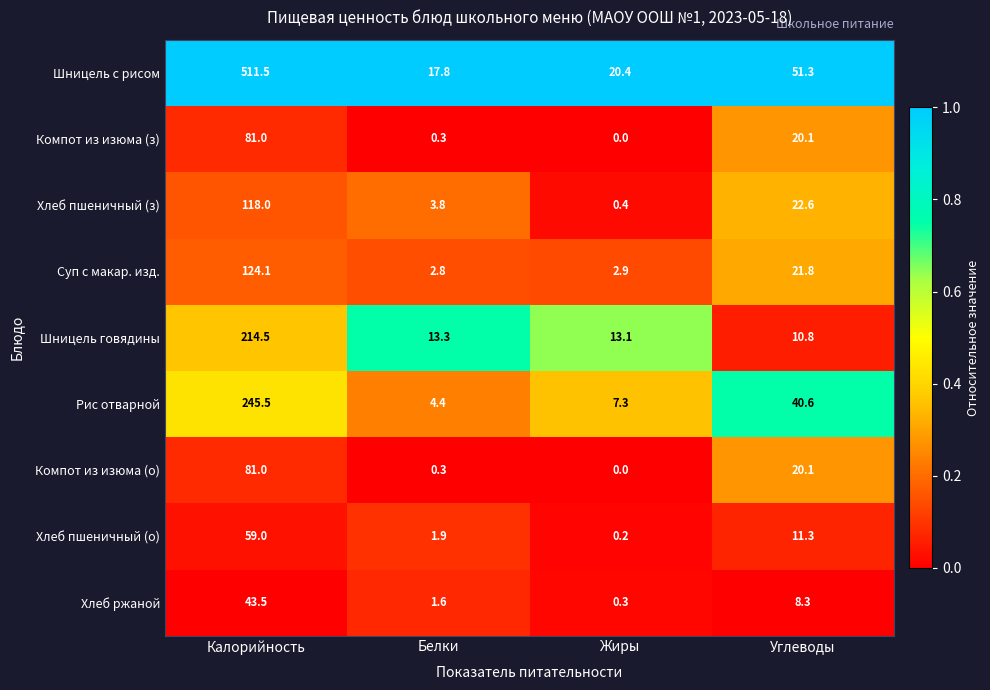

At which label does Шницель говядины first exceed 13?

Калорийность